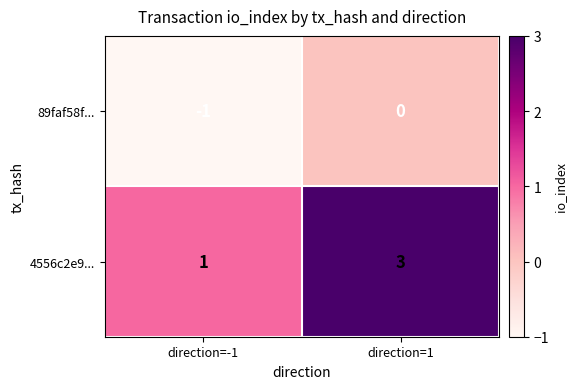

Is it true that 89faf58f... equals -1 at direction=1?

False